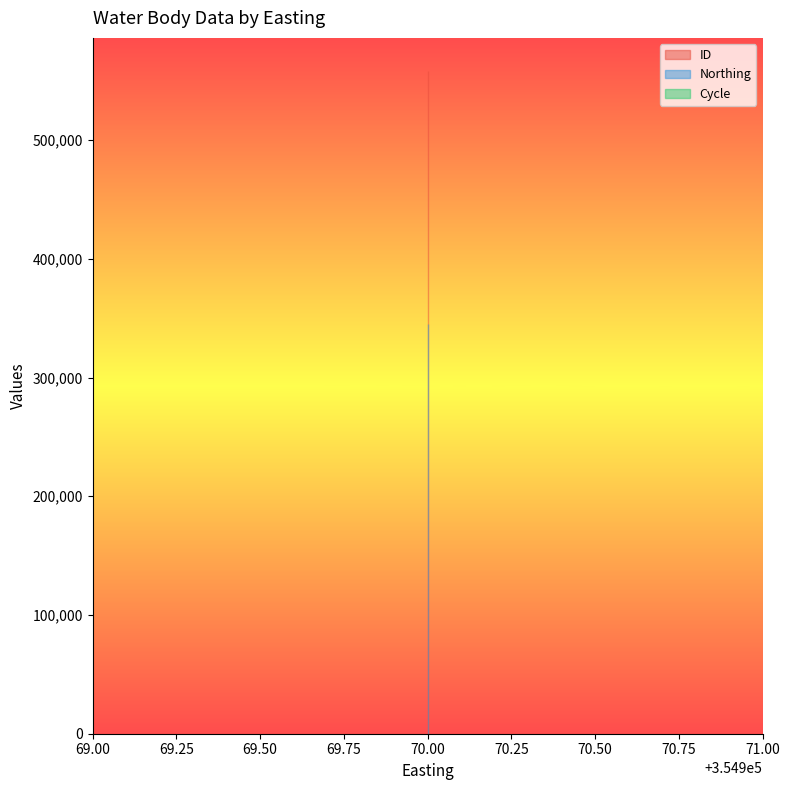

Which series changed the most between 354970 and 354970?

ID